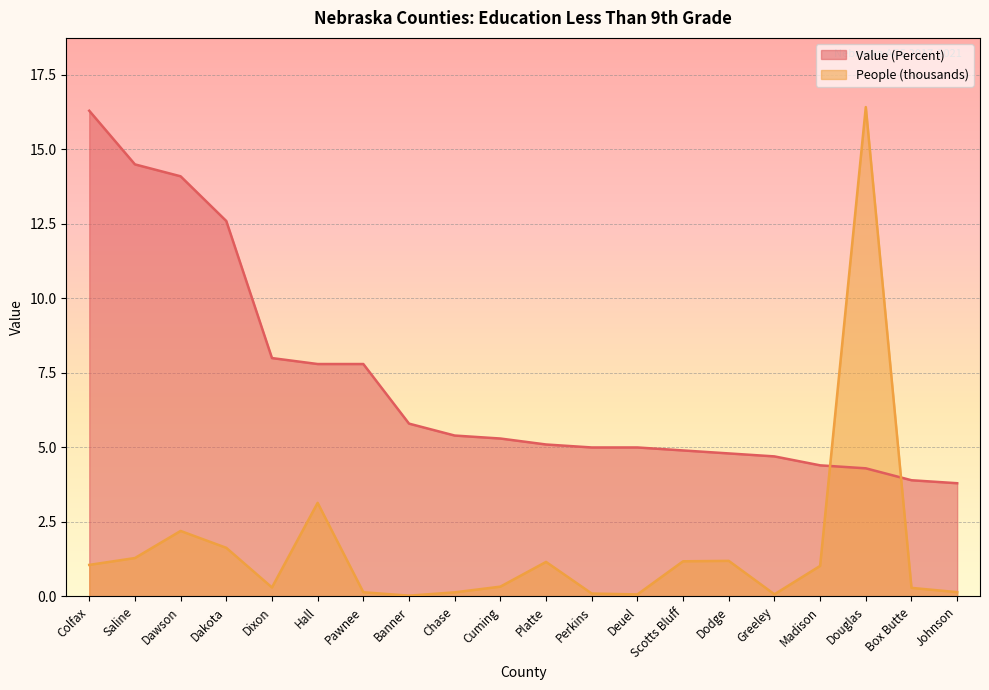

Which series has the widest spread of values?

People (thousands)